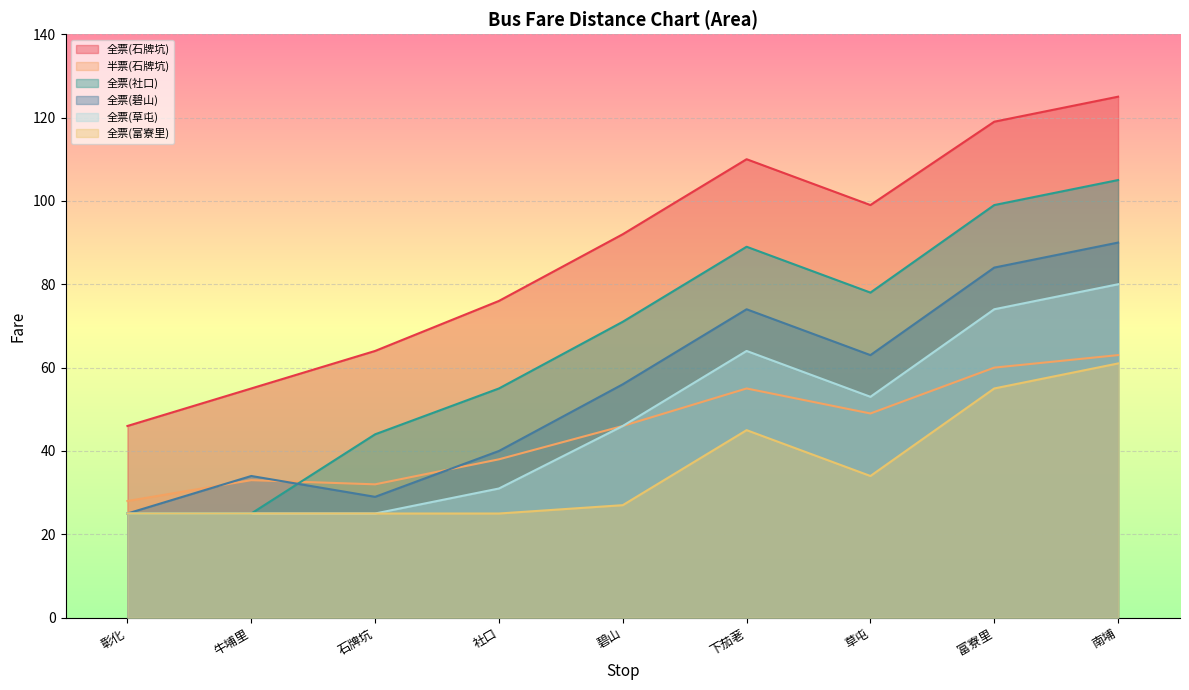

Is it true that 全票(富寮里) equals 25 at 社口?

True